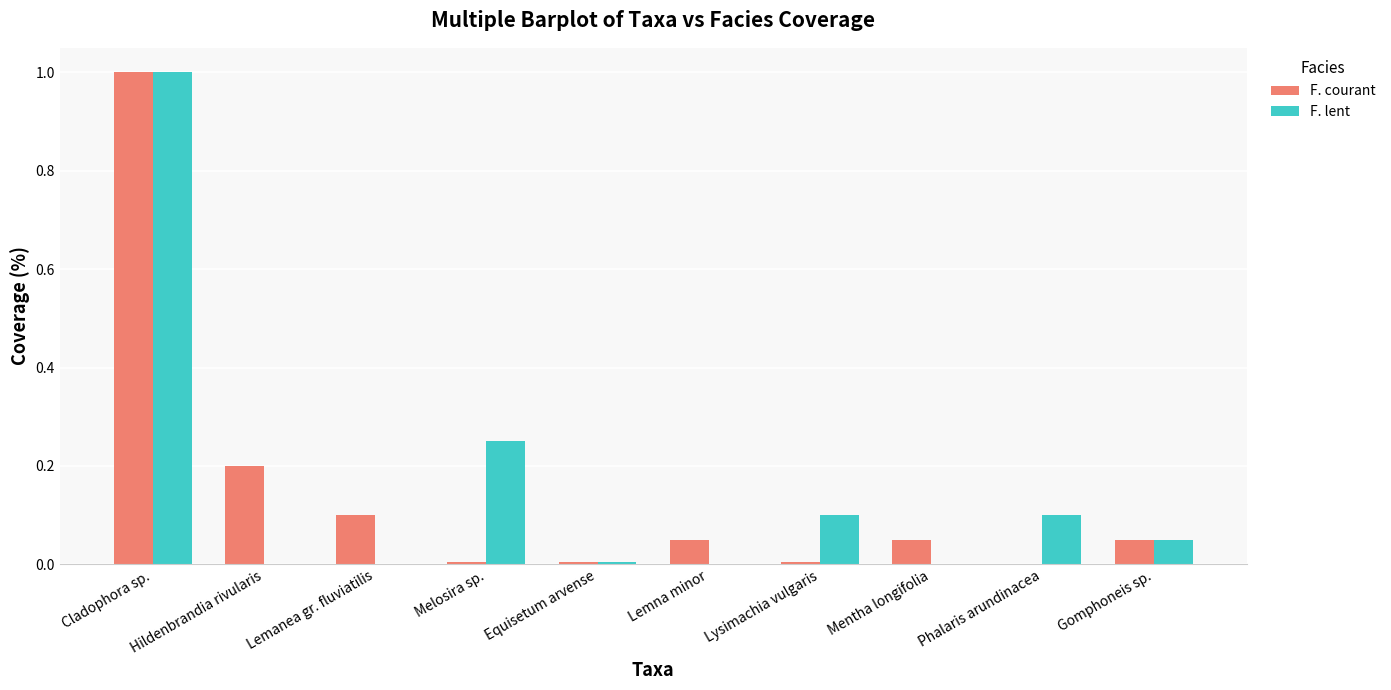

Is the value of F. lent at Phalaris arundinacea greater than the value of F. courant at Hildenbrandia rivularis?

No